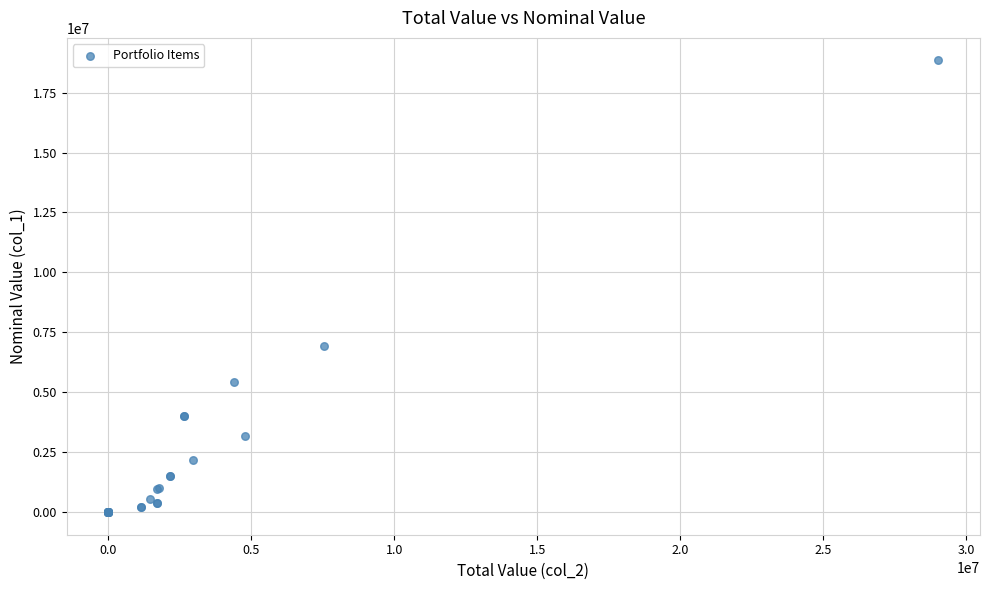

What Y value in the scatter plot is closest to 9420346?

6910129.8